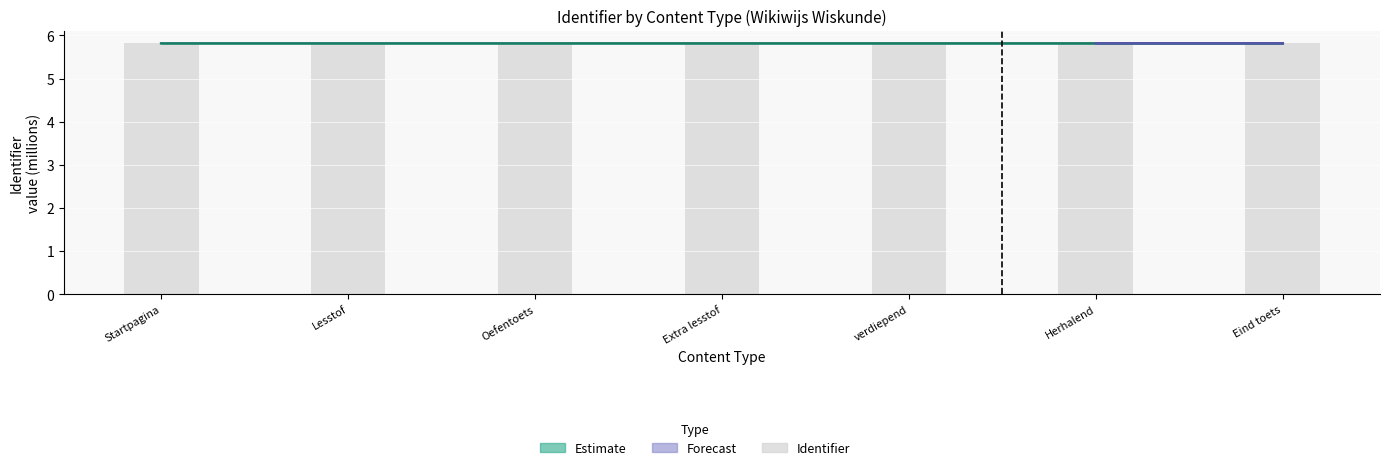

At which category is the sum across all series the highest?

Eind toets